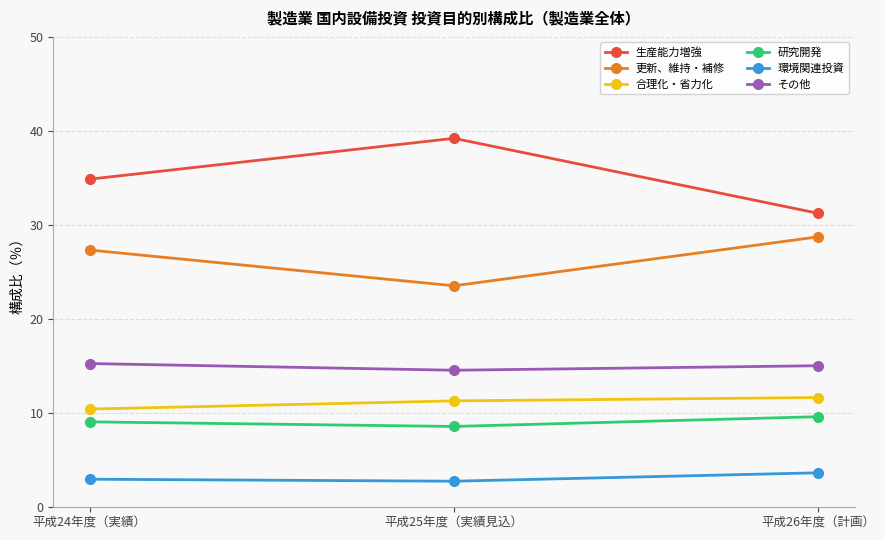

What is the greatest value displayed?

39.2